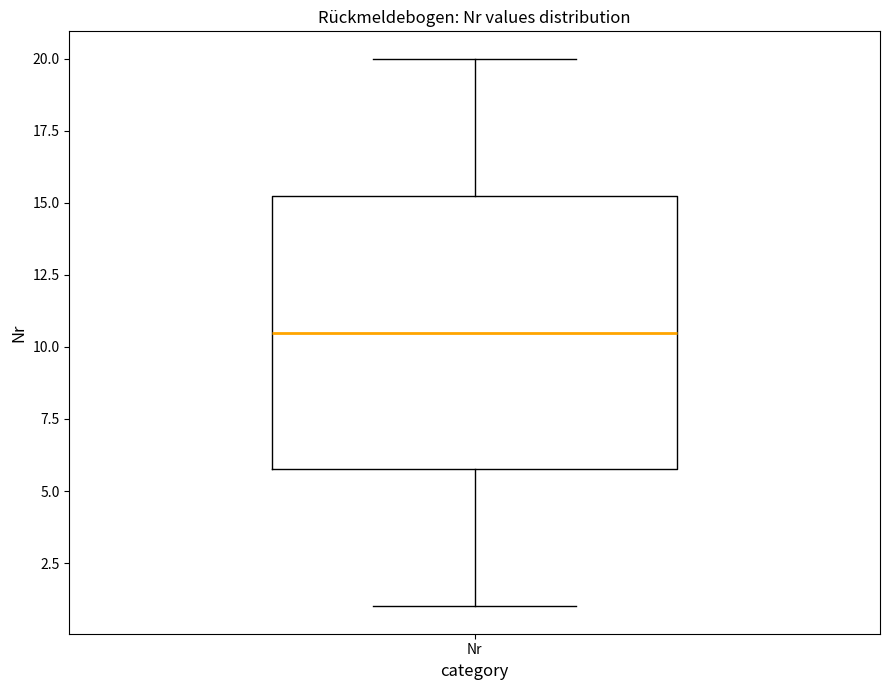

Transcribe this box plot: give where the median line is, the range the box spans, and where the two whiskers end, as read against the y-axis. The values are not printed on the chart, so give them approximately, as read against the axis.

median 10.5, box 6.0 to 15.5, whiskers 1.0 to 20.0